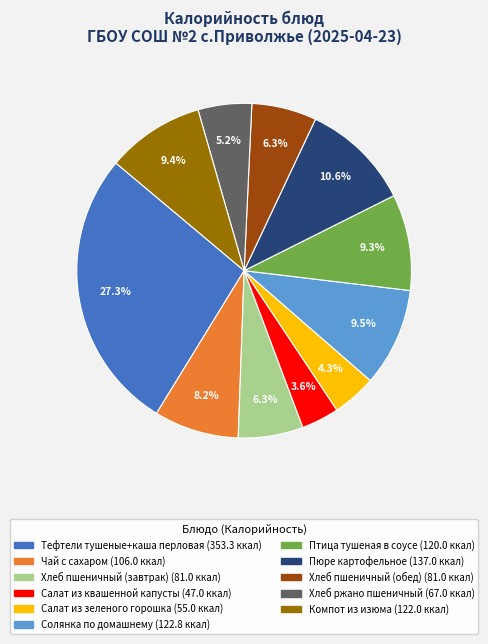

What percentage is NOT represented by Хлеб ржано пшеничный?

94.8%